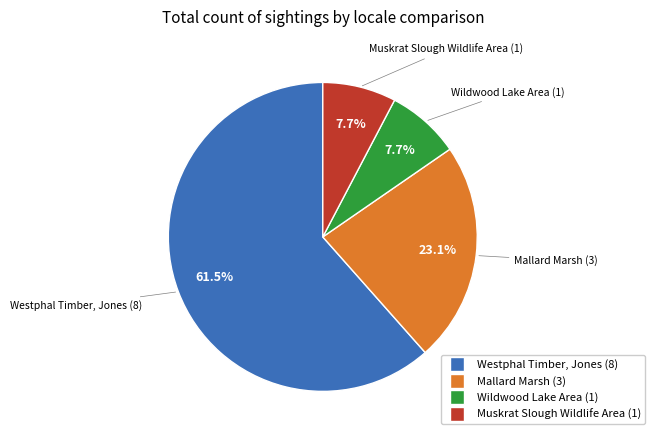

Between Muskrat Slough Wildlife Area and Westphal Timber, Jones, which is larger?

Westphal Timber, Jones